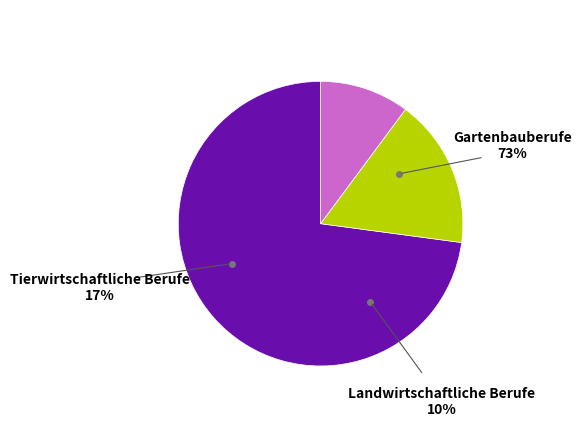

How many slices are in this pie chart?

3